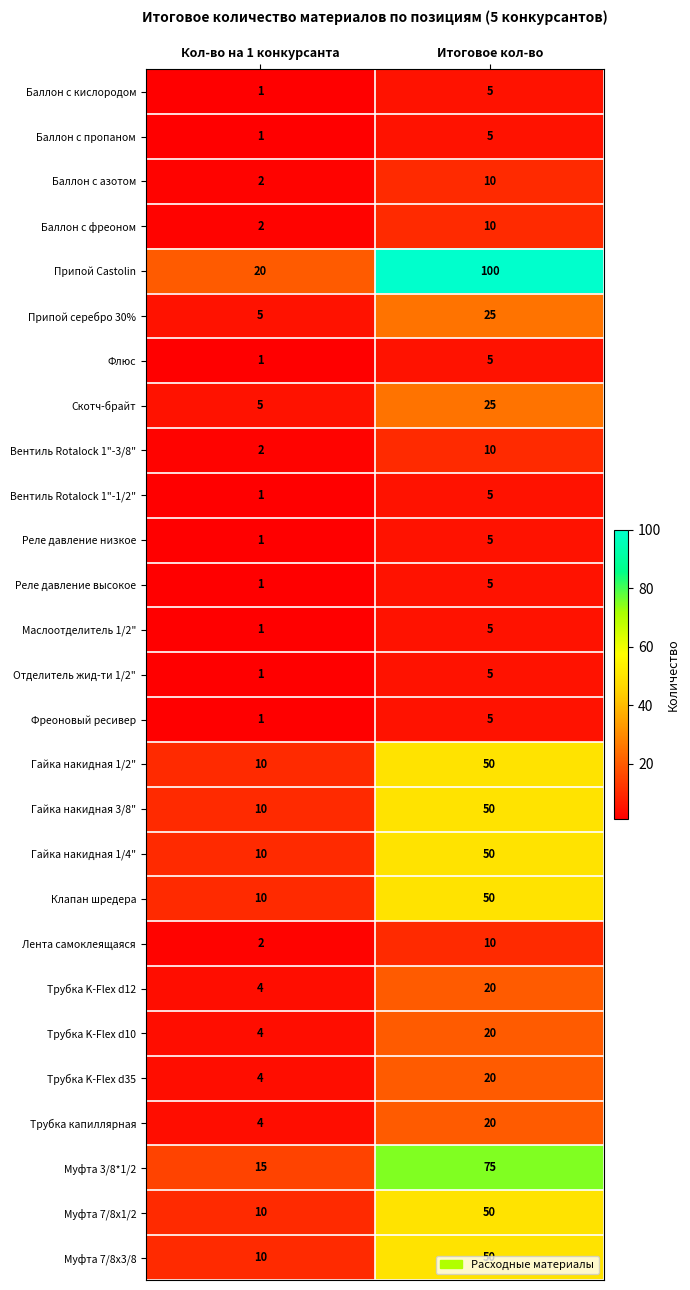

List the labels in order of Скотч-брайт value, largest first.

Итоговое кол-во, Кол-во на 1 конкурсанта